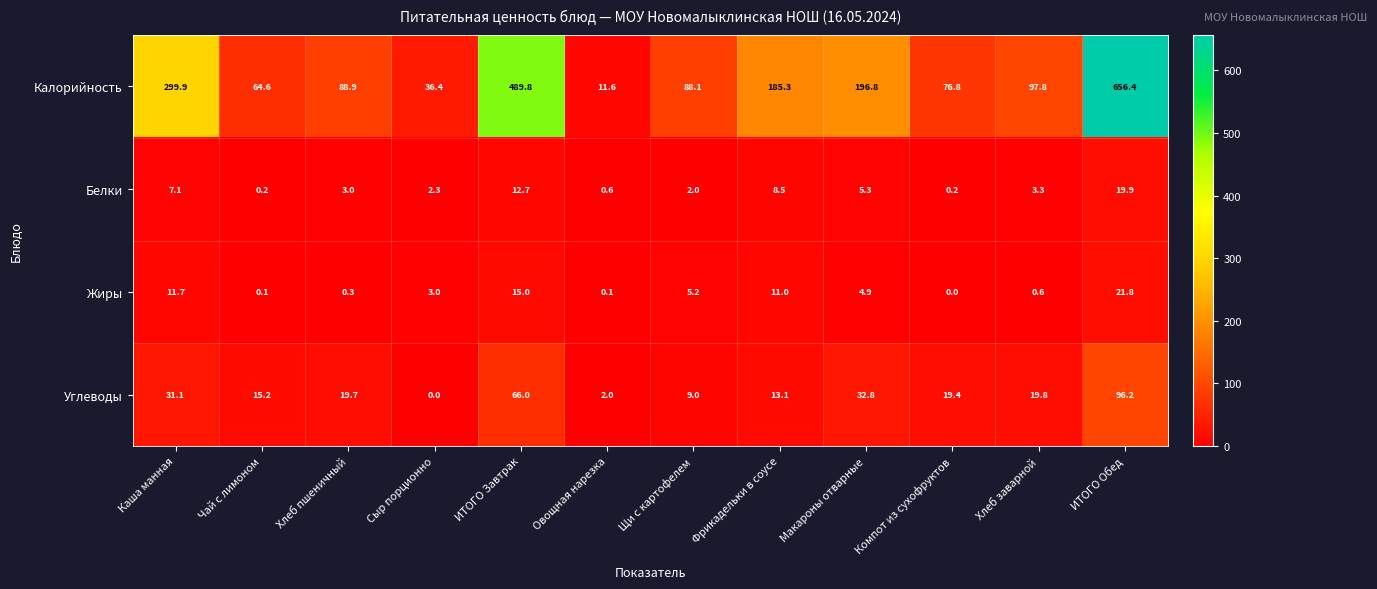

Is it true that Калорийность equals 64.6 at Чай с лимоном?

True